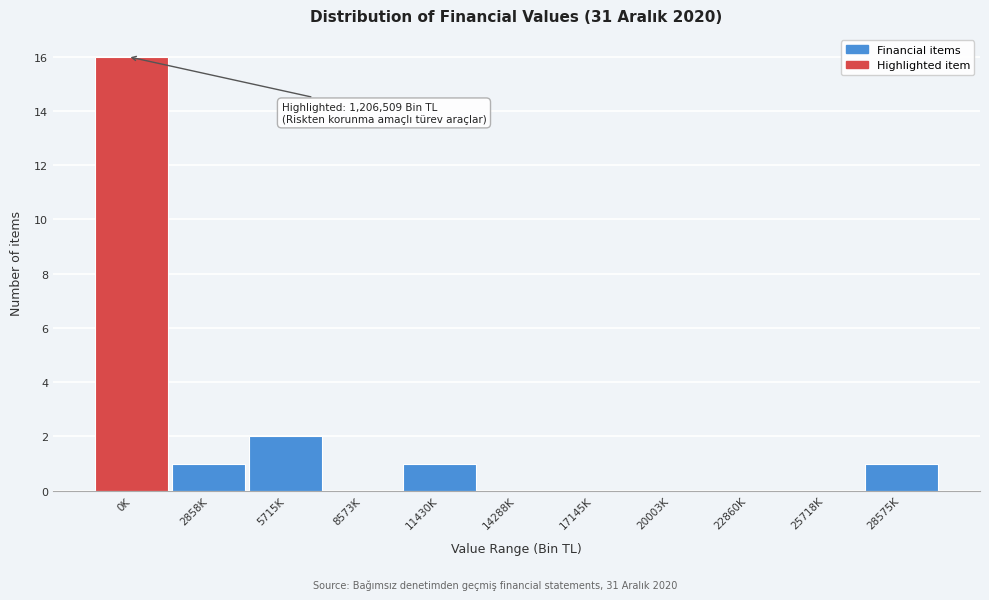

Reading left to right, transcribe all the data shown in this chart.

0K=16	2858K=1	5715K=2	8573K=0	11430K=1	14288K=0	17145K=0	20003K=0	22860K=0	25718K=0	28575K=1